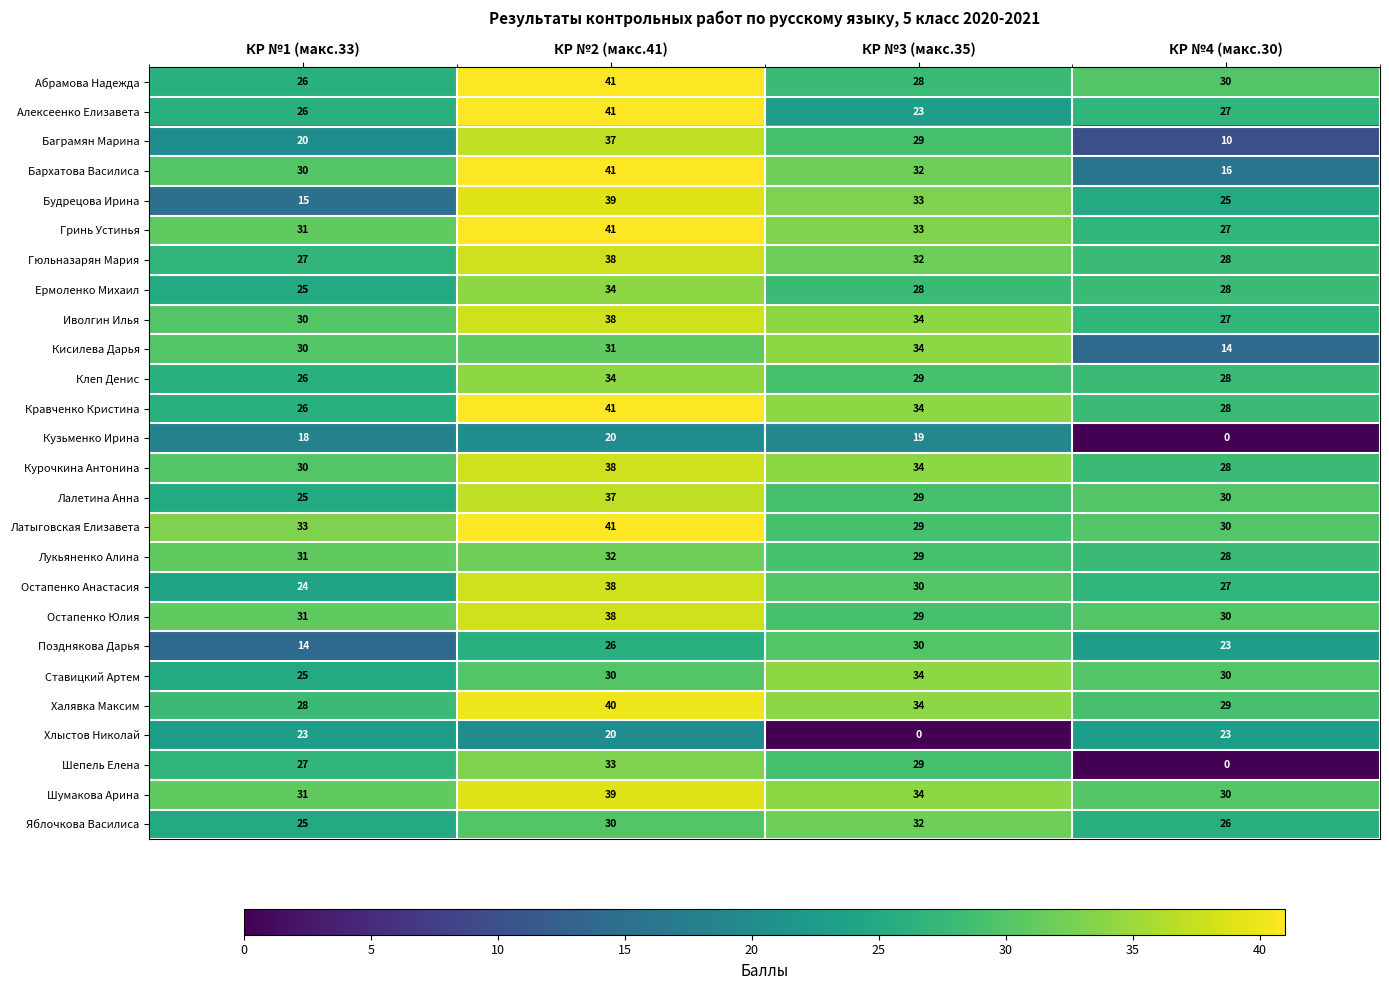

Count the Кравченко Кристина values in the range 28 to 41.

3